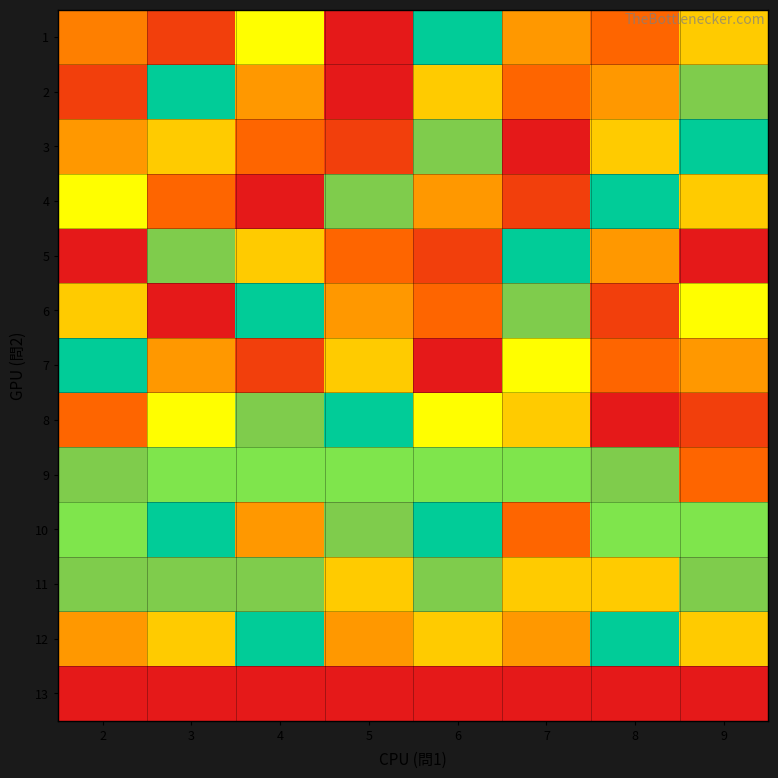

At which category does the chart reach its minimum across all series?

2